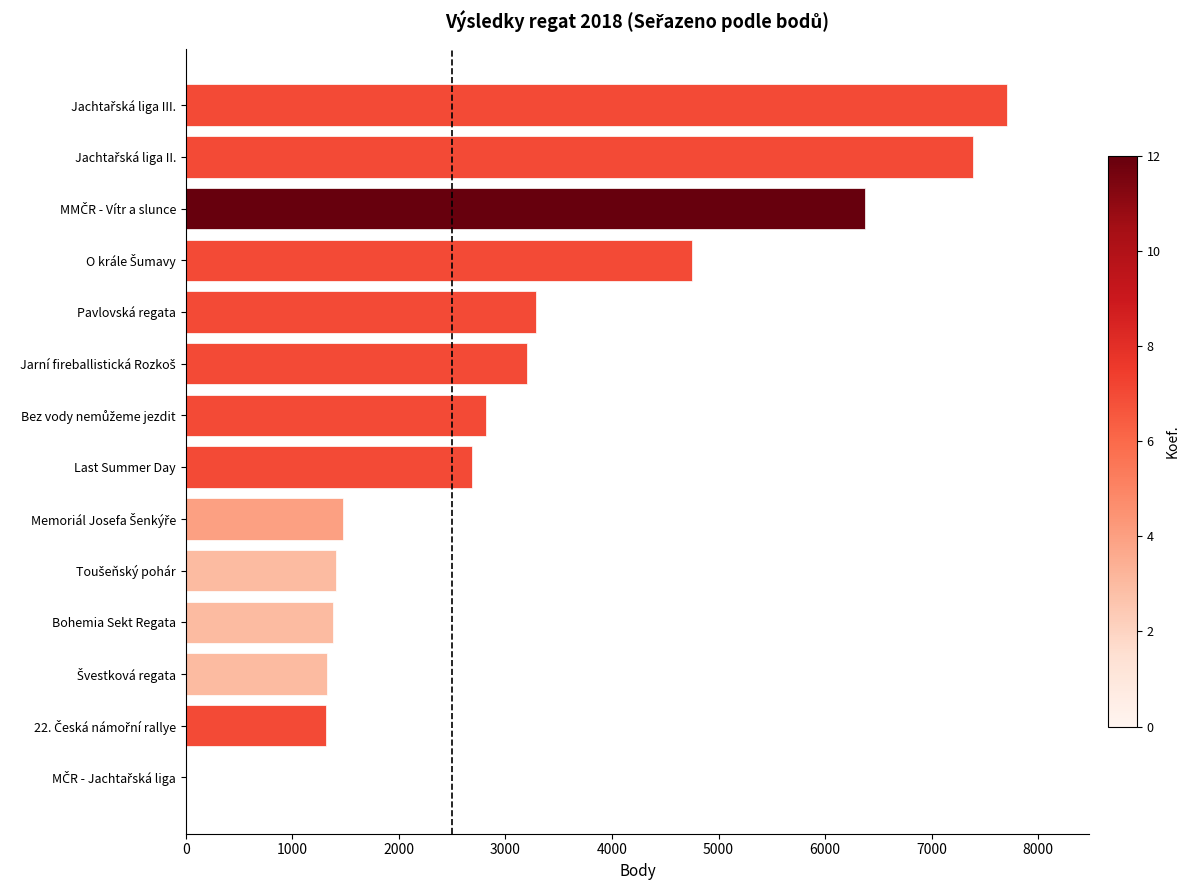

What is the greatest value displayed?

7707